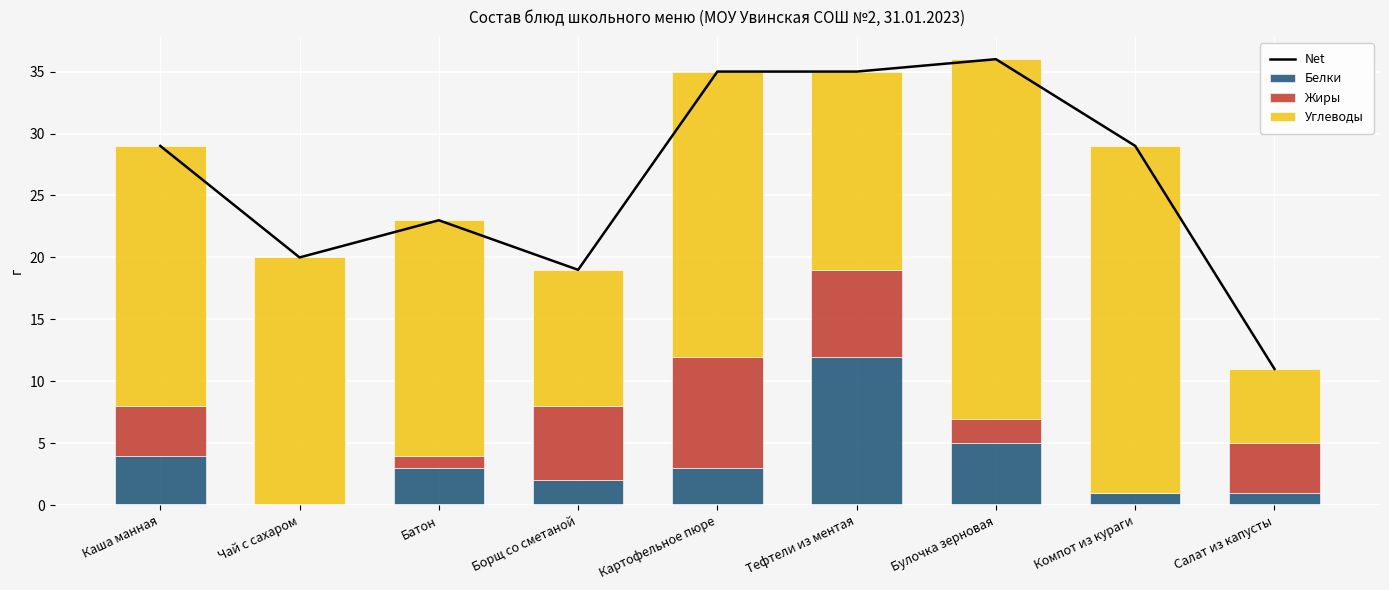

What is the value of the Net bar at the 1st from the left?

29